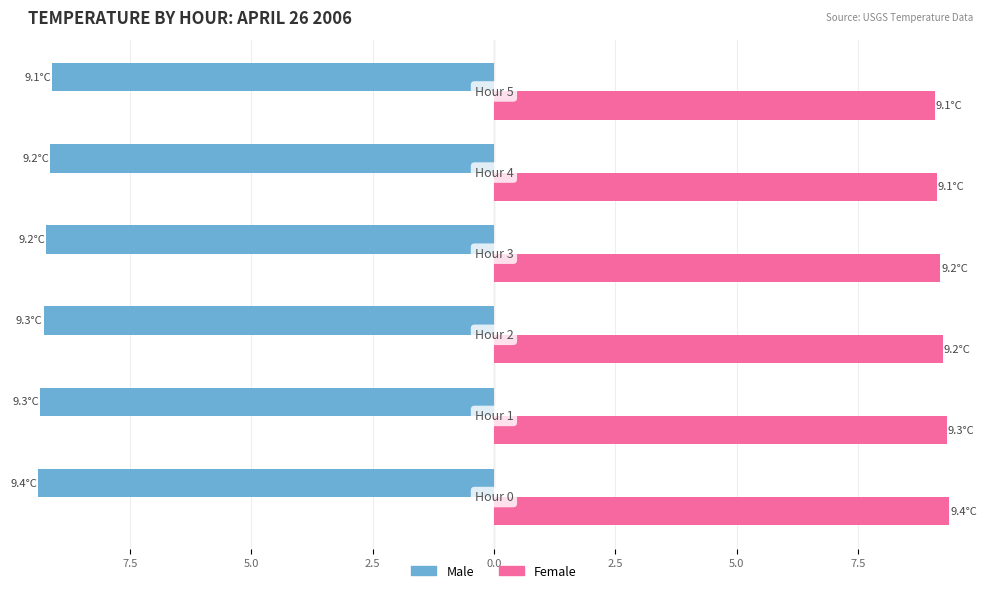

What are all the series names shown in the legend?

Male, Female